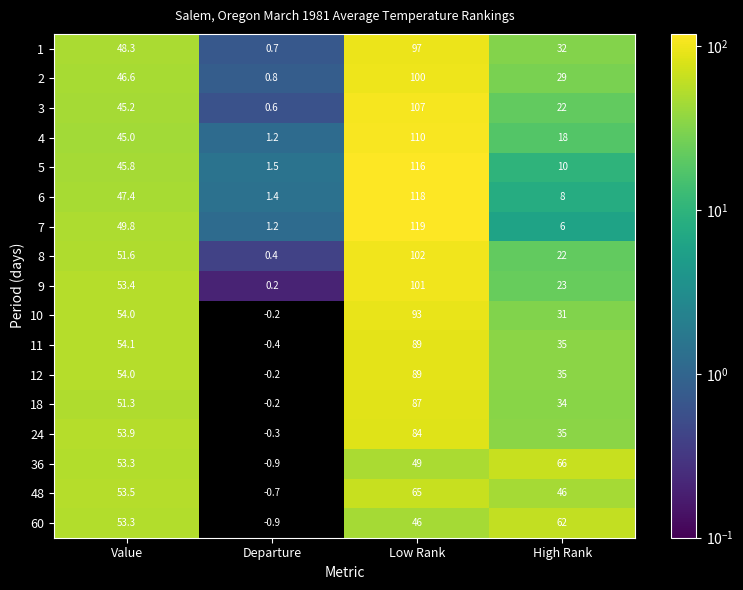

True or false: 9 has a value of 23.0 at High Rank.

True